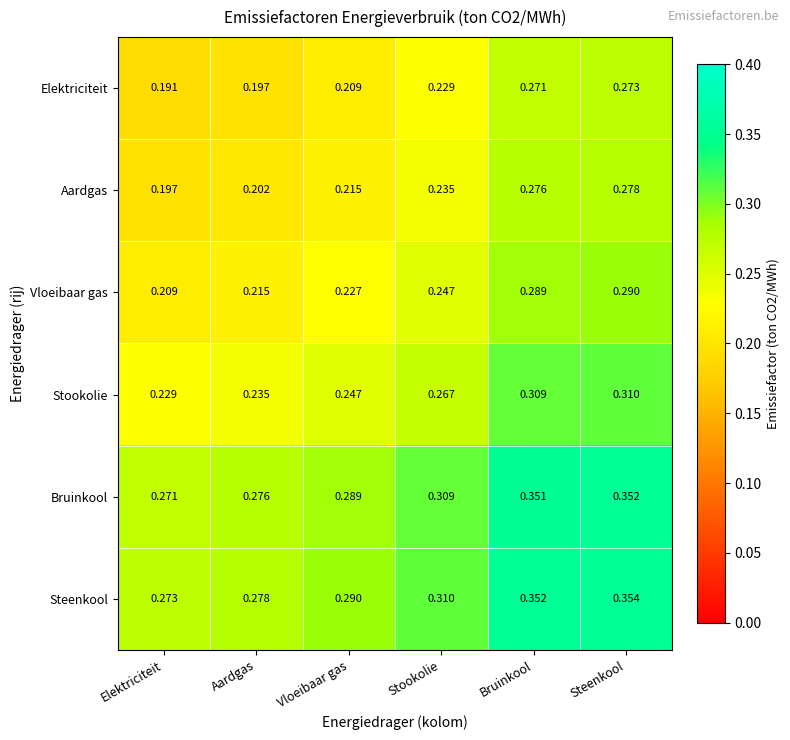

Which series has the widest spread of values?

Elektriciteit